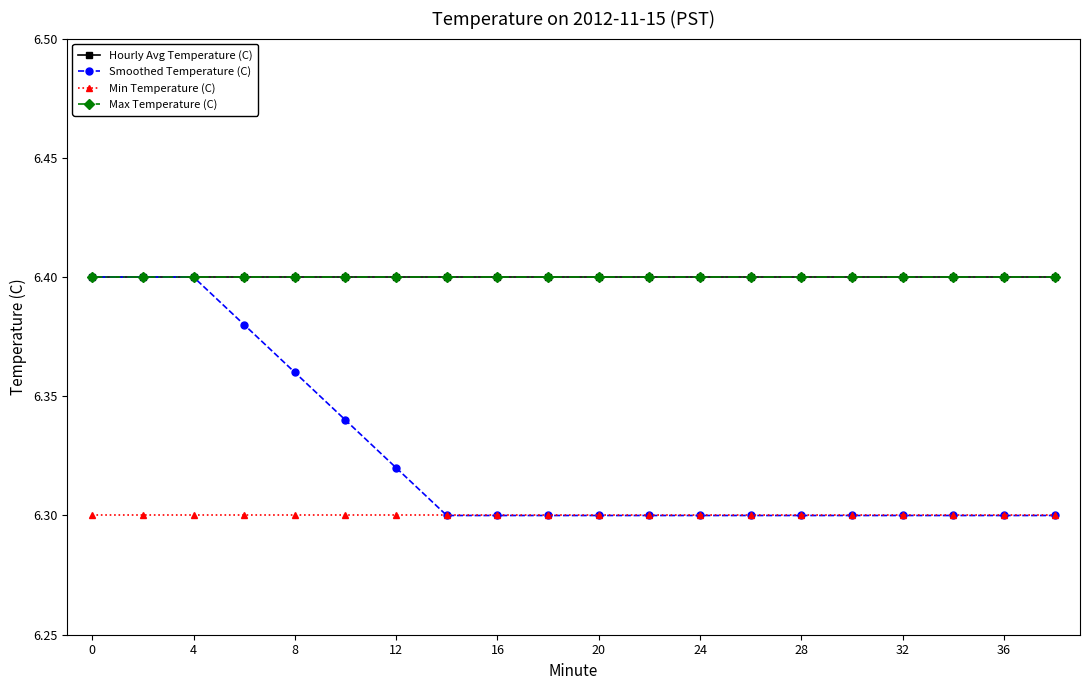

Is this an area chart (filled region under the line)?

No